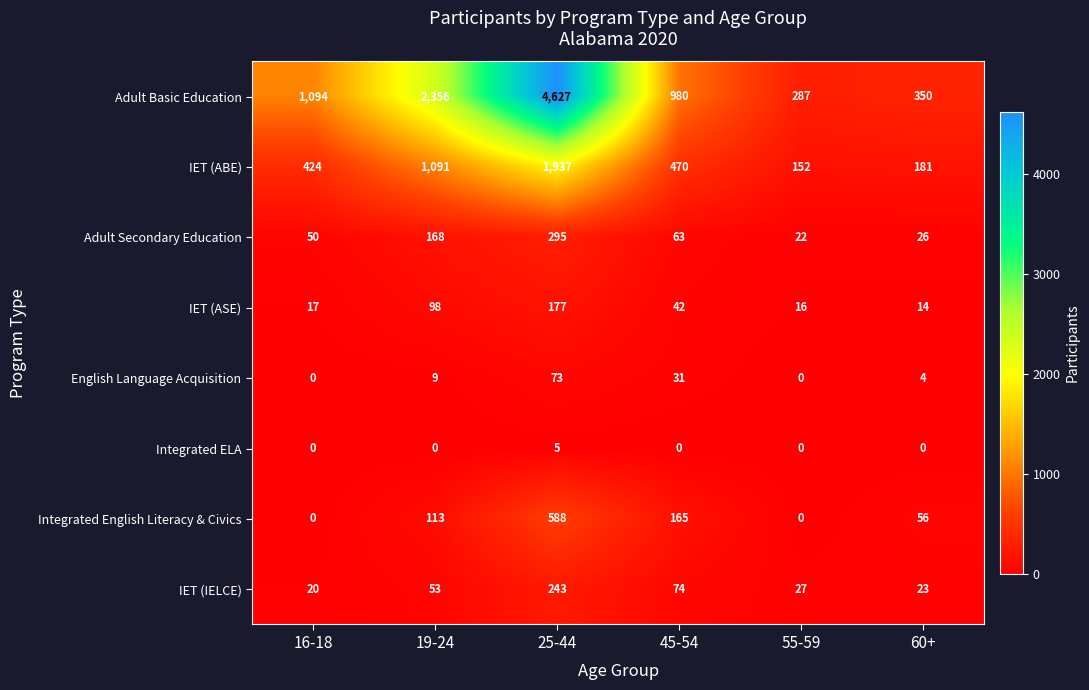

At 19-24, list the series in order from smallest to largest.

Integrated ELA, English Language Acquisition, IET (IELCE), IET (ASE), Integrated English Literacy & Civics, Adult Secondary Education, IET (ABE), Adult Basic Education